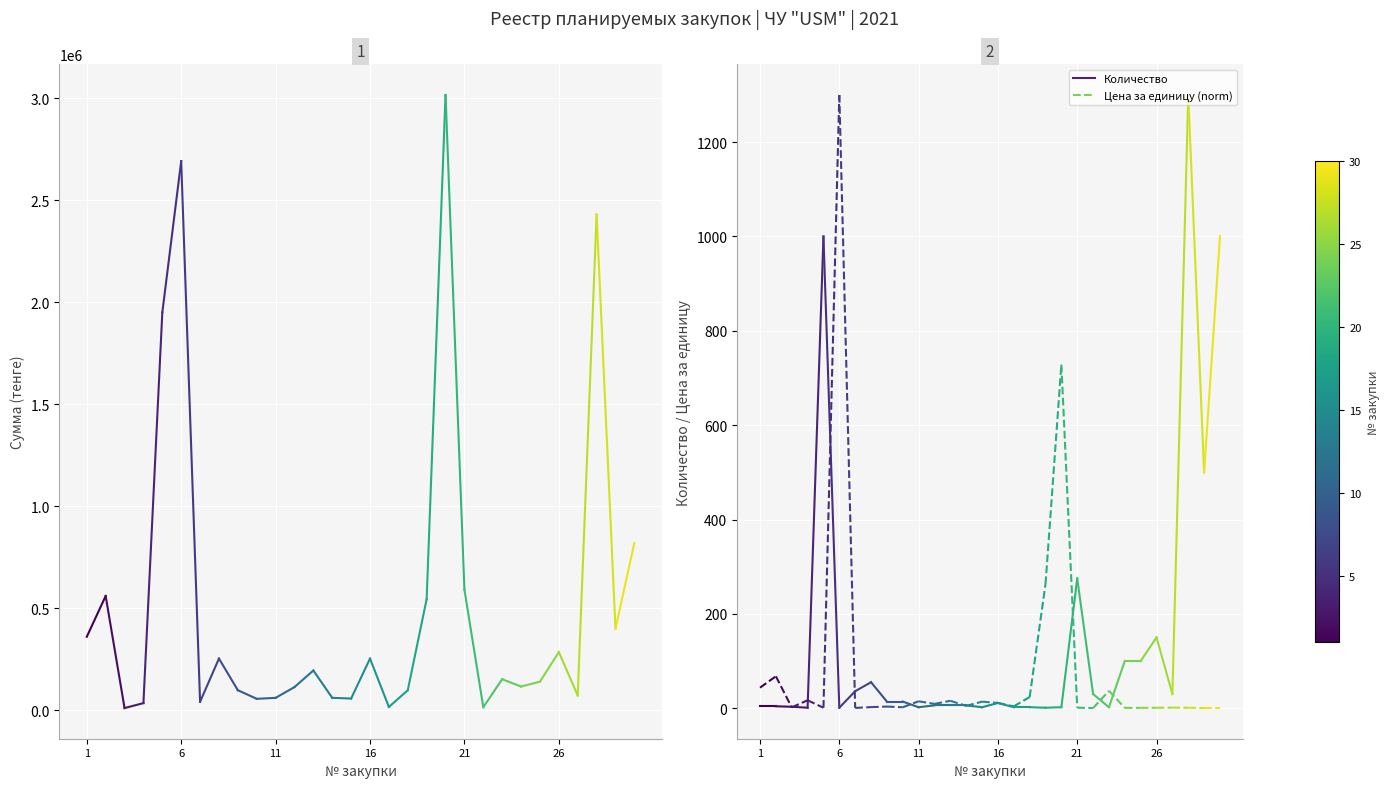

Is it true that the value at 6 is 4494797.1?

False